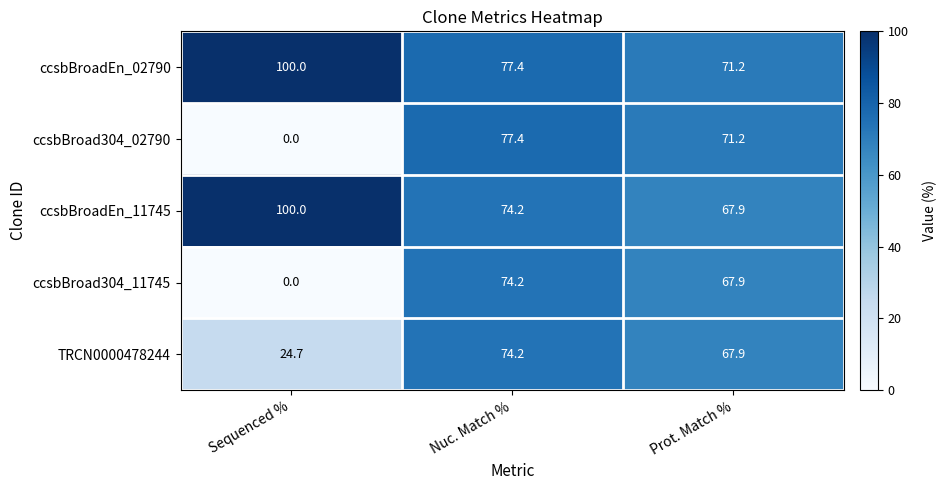

Where is ccsbBroadEn_02790 nearest to the value 85?

Nuc. Match %